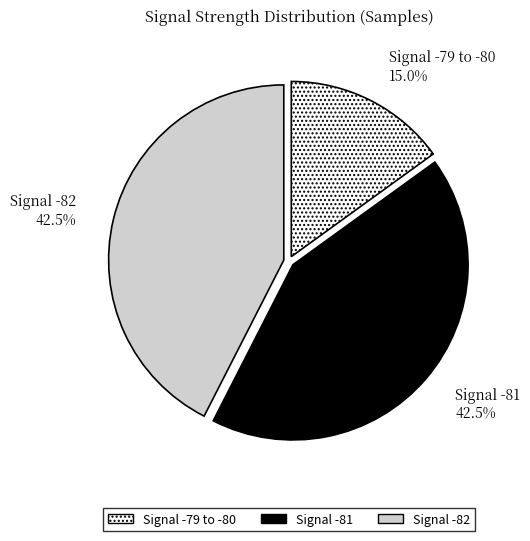

Is there a majority slice in this chart?

No